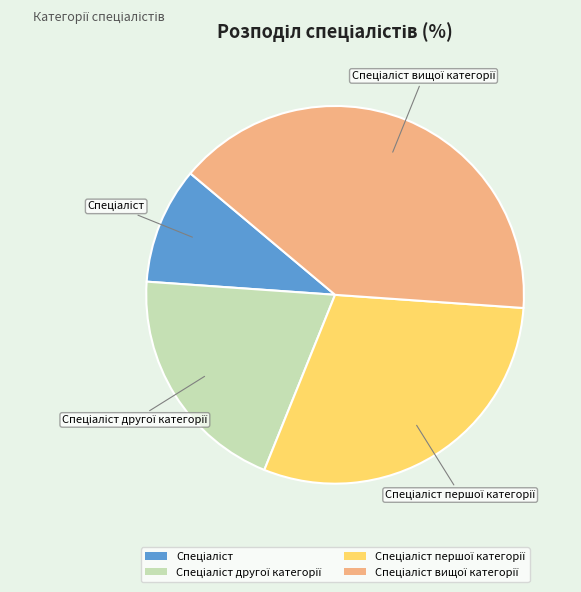

Does any single category account for the majority?

No